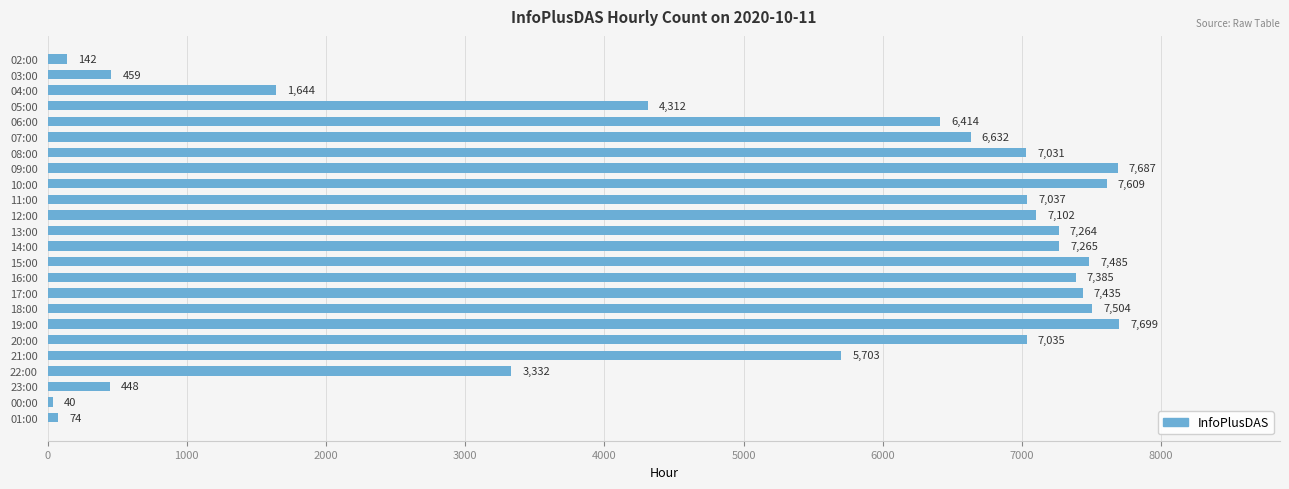

How many bars are there in total?

24